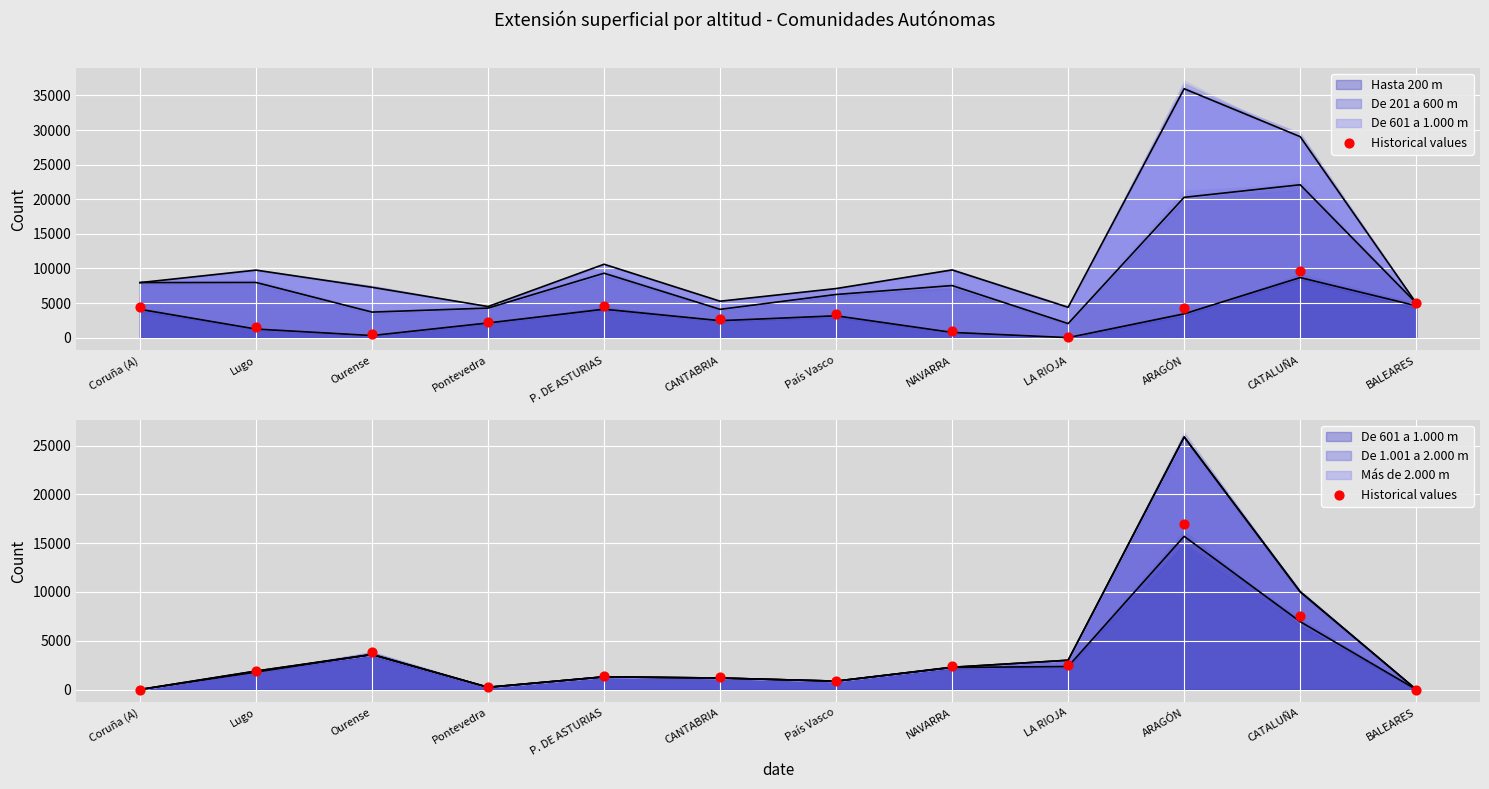

Between P. DE ASTURIAS and LA RIOJA, which is larger?

LA RIOJA